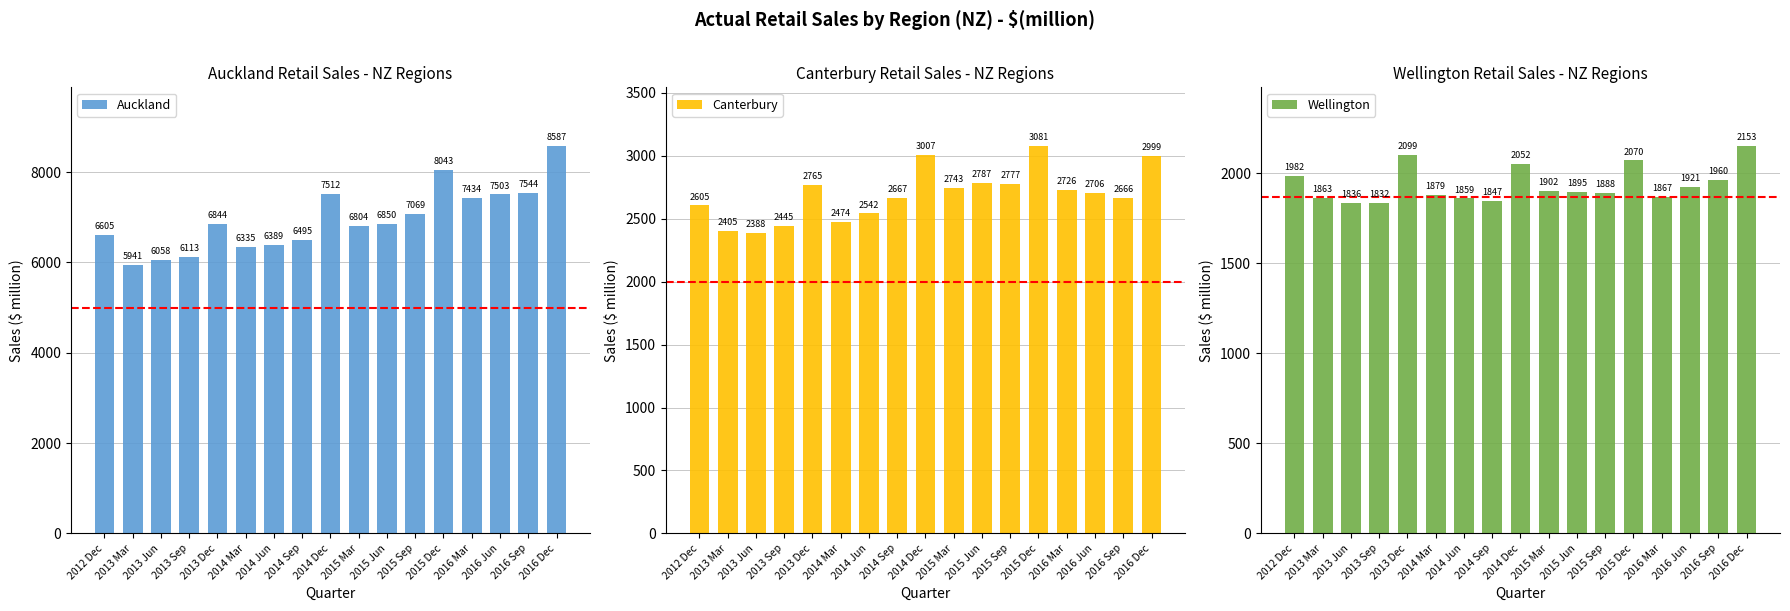

What is the average value of the Canterbury series?

2693